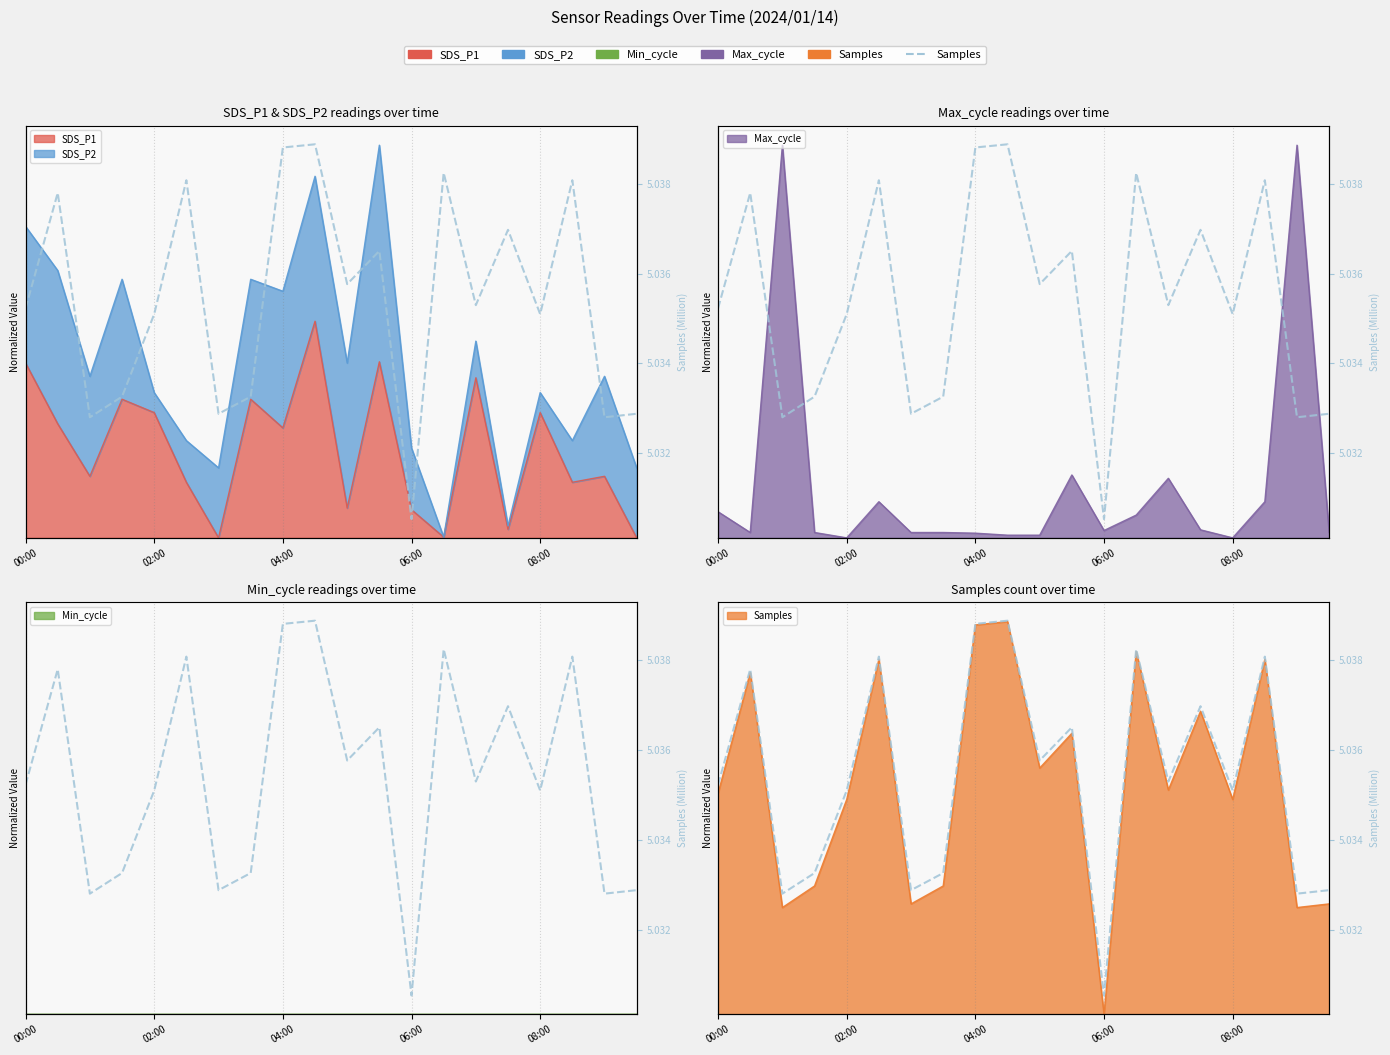

Count the values in the range 5 to 6.

20